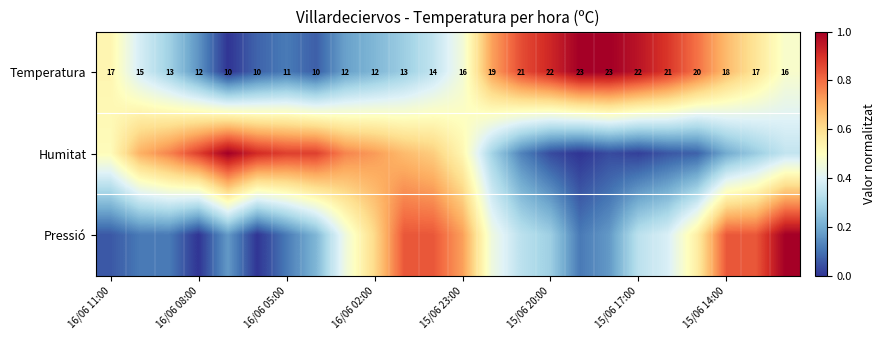

How many data points in Temperatura are less than 16?

11